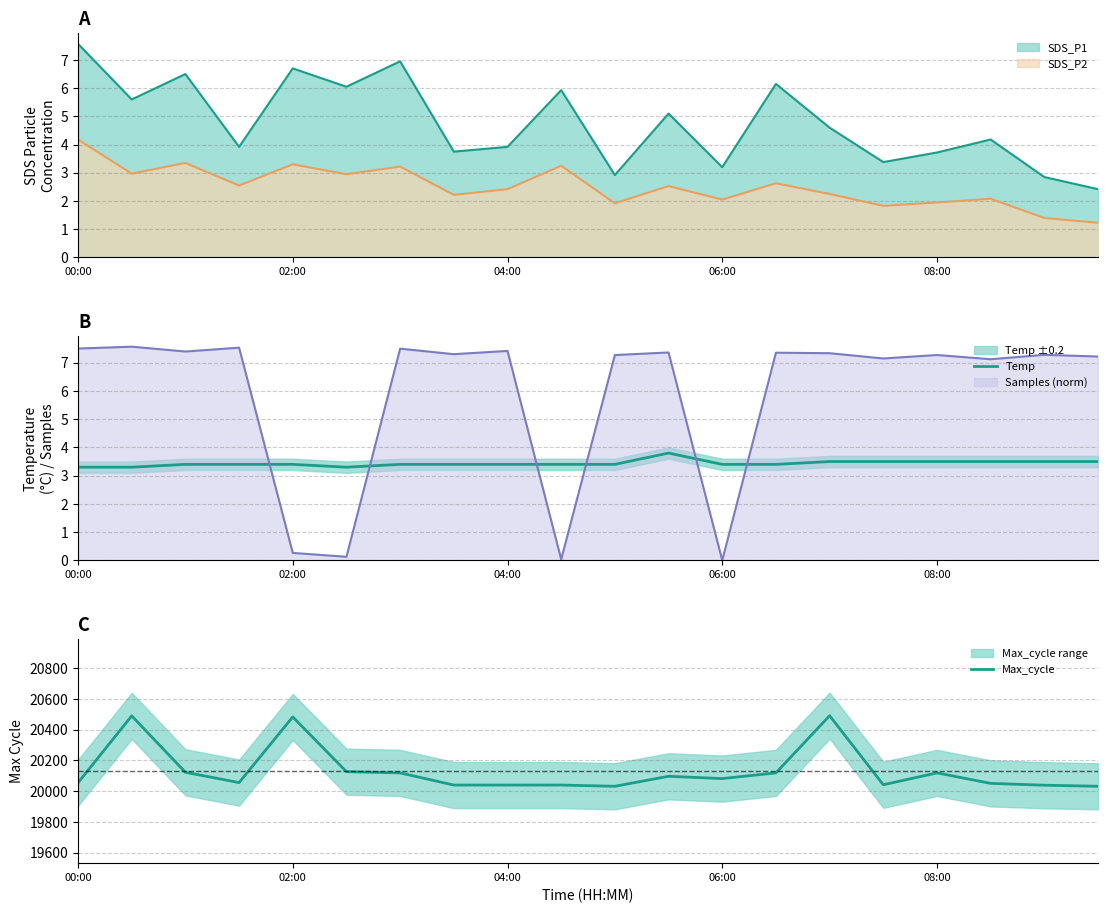

Where does the SDS_P1 series first go above 4?

00:00